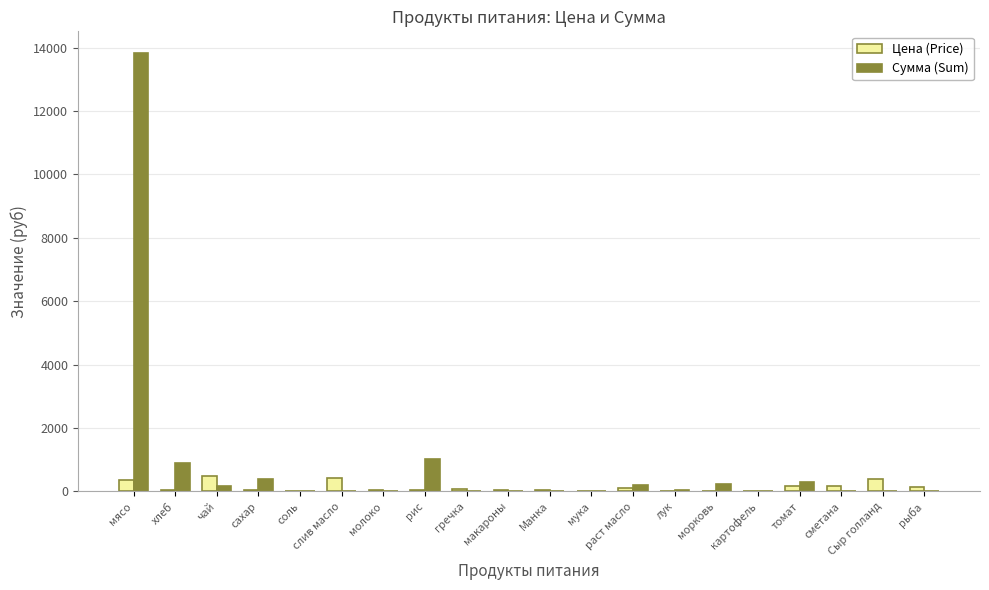

What is the average value of the Цена (Price) series?

135.6